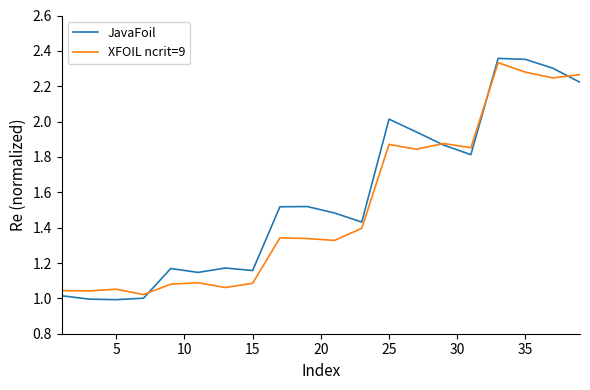

Which series has the widest spread of values?

JavaFoil